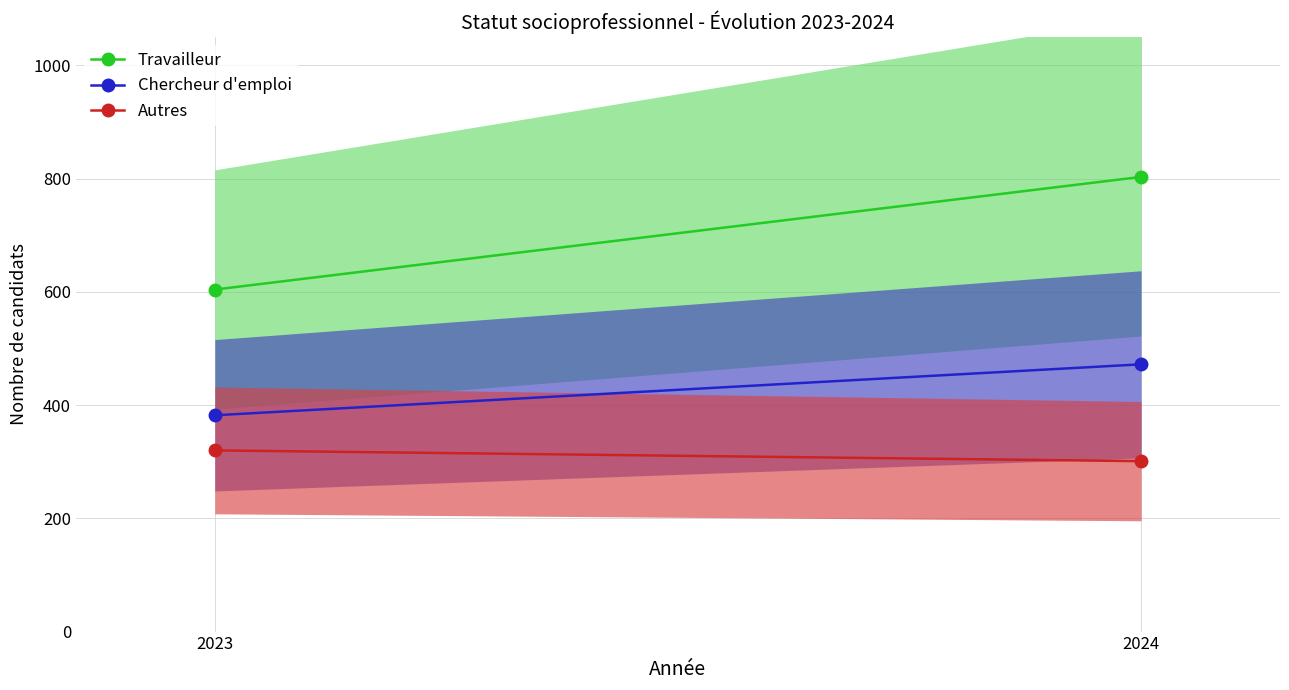

Is the value of Travailleur at 2023 greater than the value of Autres at 2024?

Yes